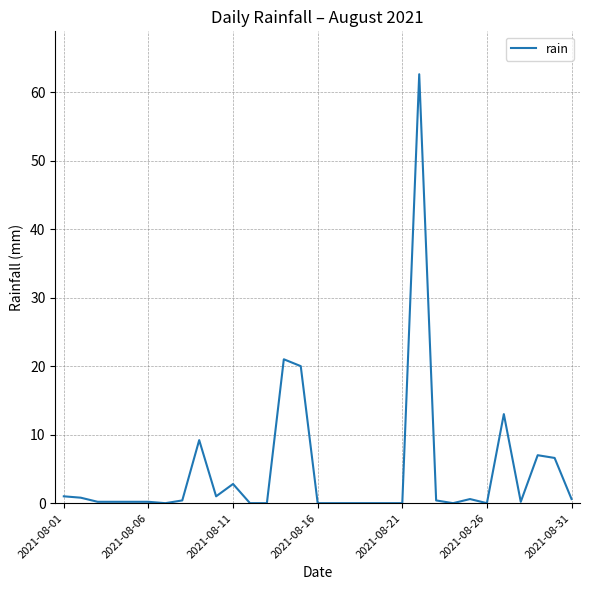

What is the greatest value displayed?

62.6